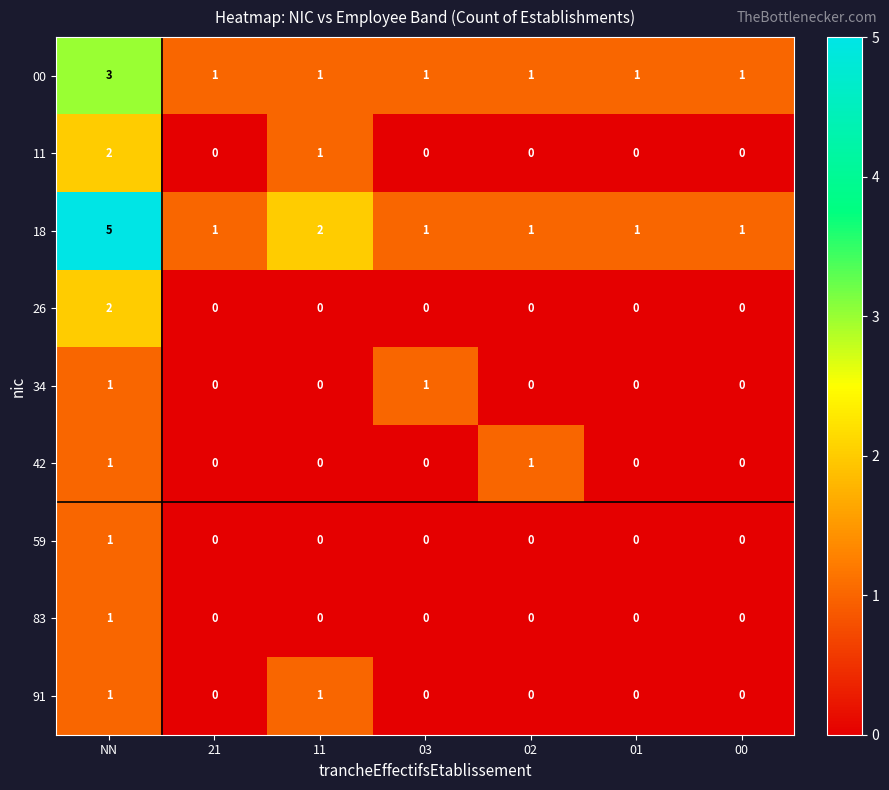

Count the 34 values in the range 0 to 1.

7